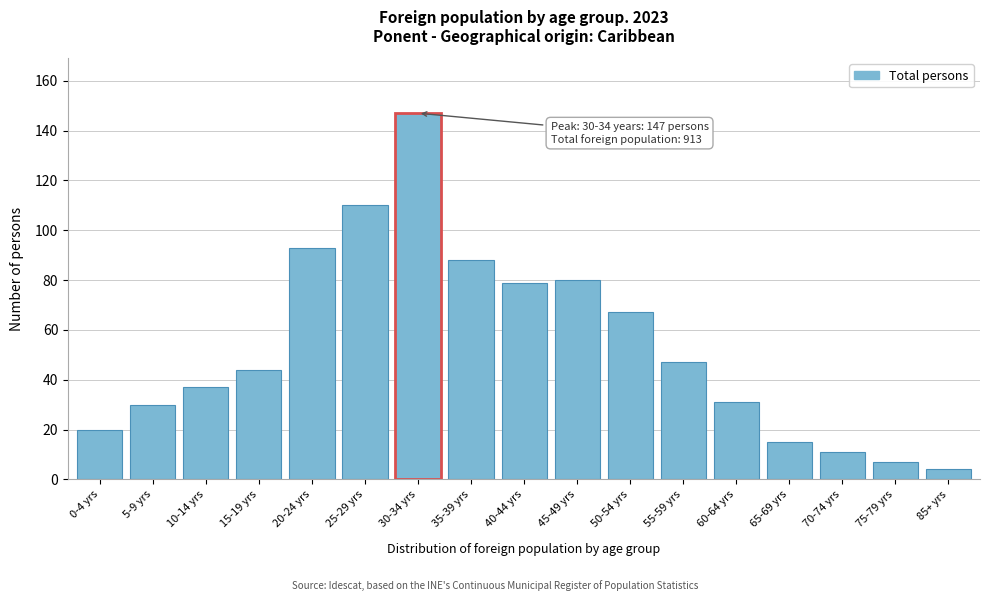

Reading left to right, transcribe all the data shown in this chart.

0-4 yrs=20	5-9 yrs=30	10-14 yrs=37	15-19 yrs=44	20-24 yrs=93	25-29 yrs=110	30-34 yrs=147	35-39 yrs=88	40-44 yrs=79	45-49 yrs=80	50-54 yrs=67	55-59 yrs=47	60-64 yrs=31	65-69 yrs=15	70-74 yrs=11	75-79 yrs=7	85+ yrs=4